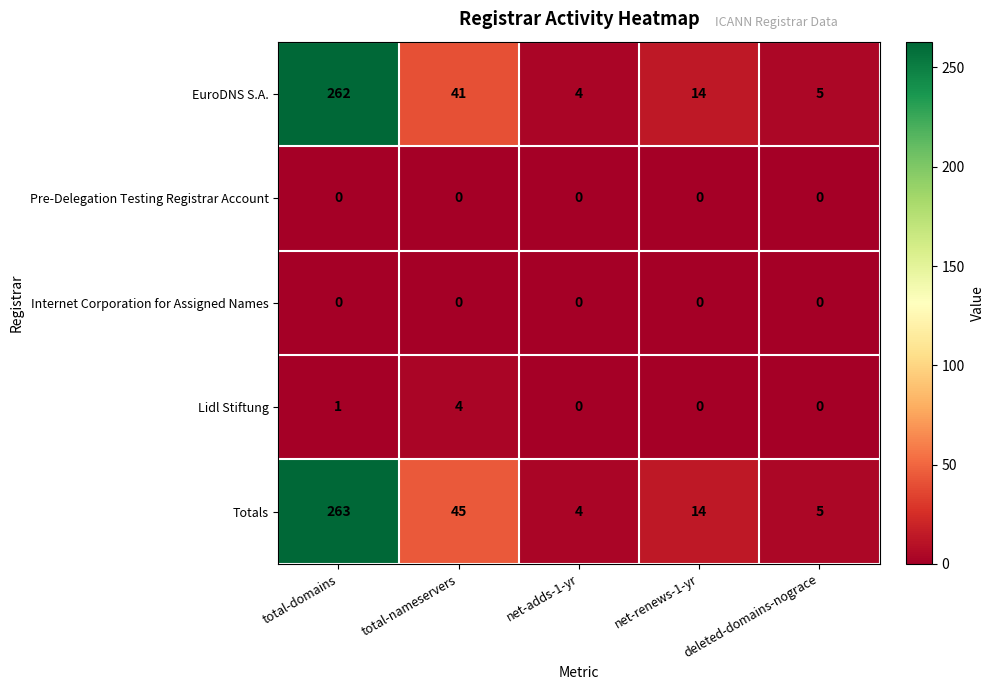

What is the greatest value displayed?

263